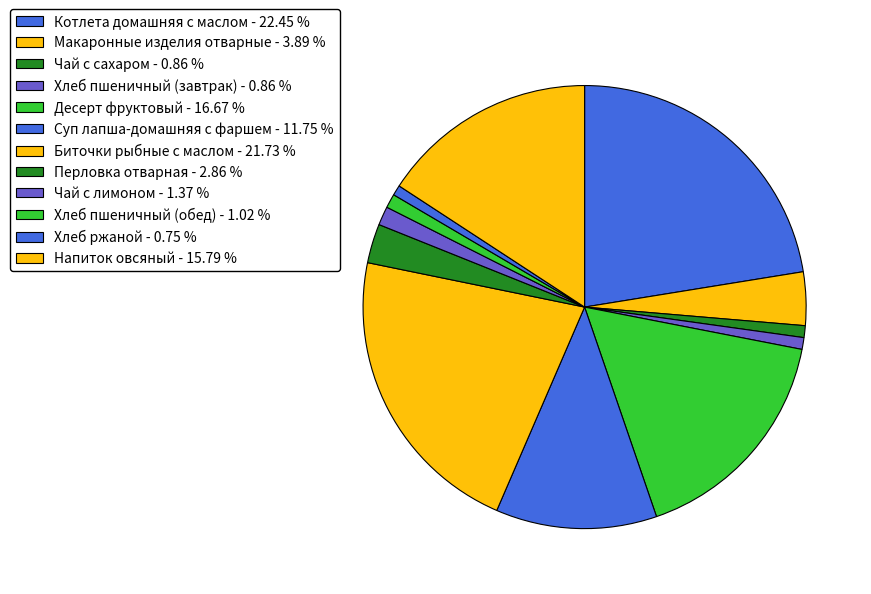

To the nearest percent, what is the difference between the Биточки рыбные с маслом and Хлеб пшеничный (обед) slice percentages?

21%